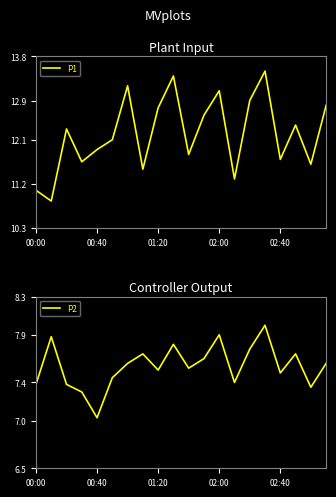

What is the minimum value shown in the chart?

7.0